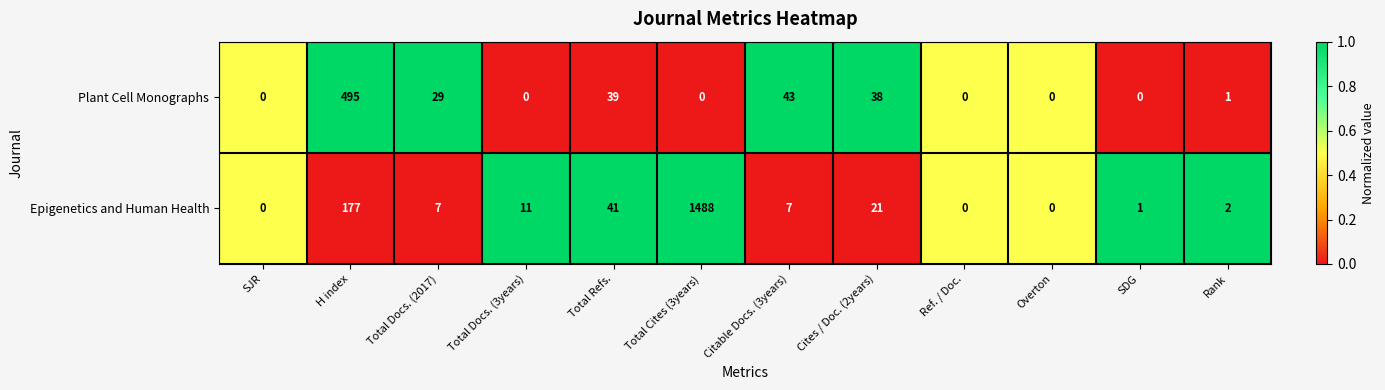

What is the maximum value shown in the chart?

1488